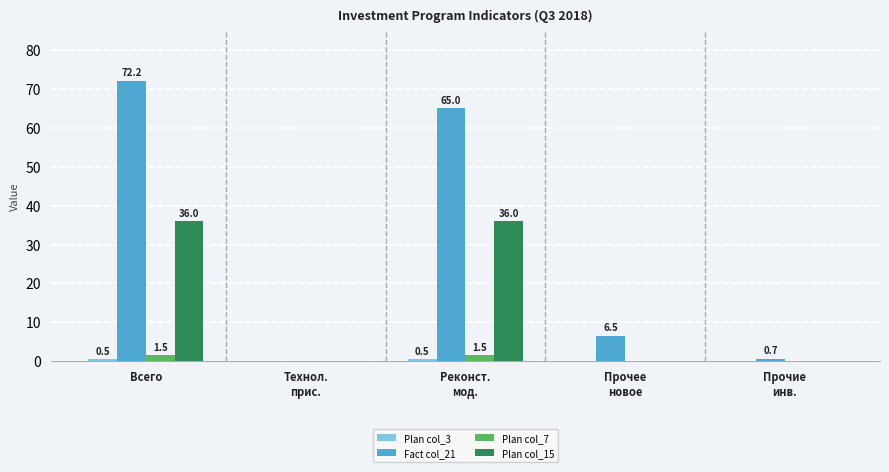

Count the number of categories in the chart.

5